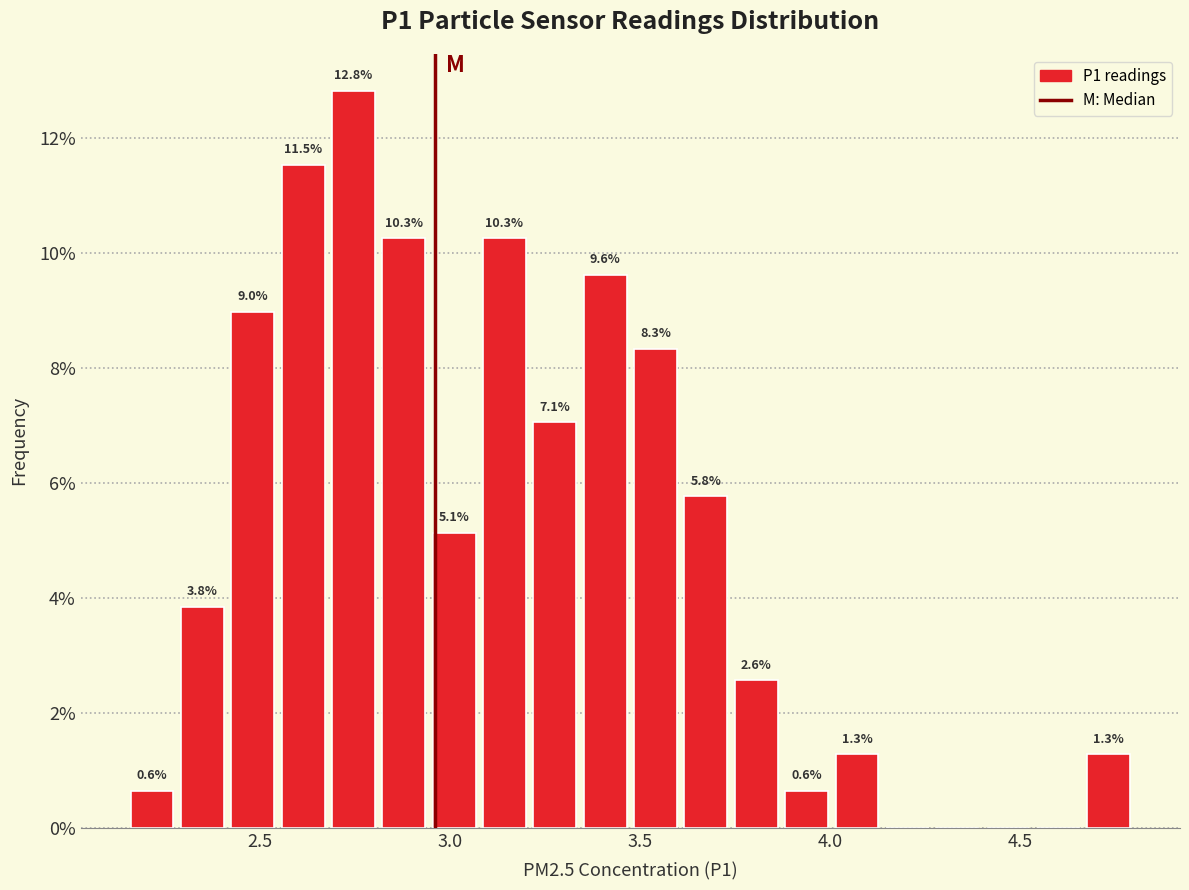

Read against the x-axis, roughly where is the centre of the tallest bar?

2.75